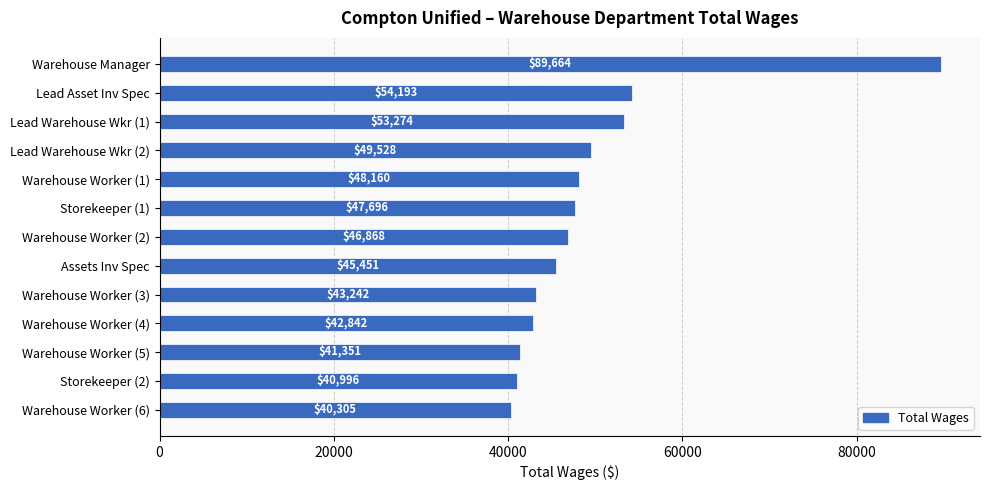

List the labels in order of value, largest first.

Warehouse Manager, Lead Asset Inv Spec, Lead Warehouse Wkr (1), Lead Warehouse Wkr (2), Warehouse Worker (1), Storekeeper (1), Warehouse Worker (2), Assets Inv Spec, Warehouse Worker (3), Warehouse Worker (4), Warehouse Worker (5), Storekeeper (2), Warehouse Worker (6)